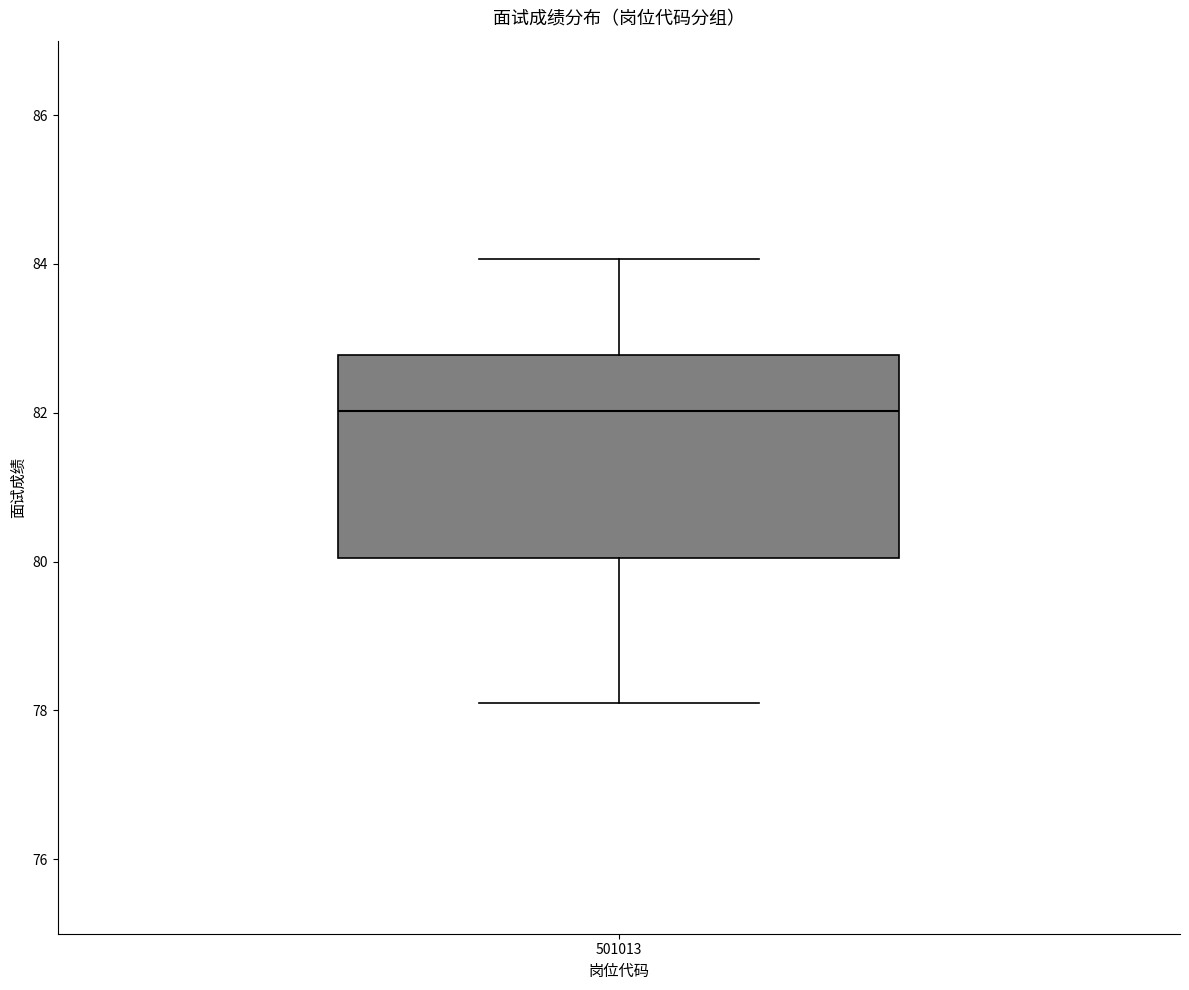

Where is the lower edge of the box at x = 501013 on the y-axis? The values are not printed on the chart, so give them approximately, as read against the axis.

80.0